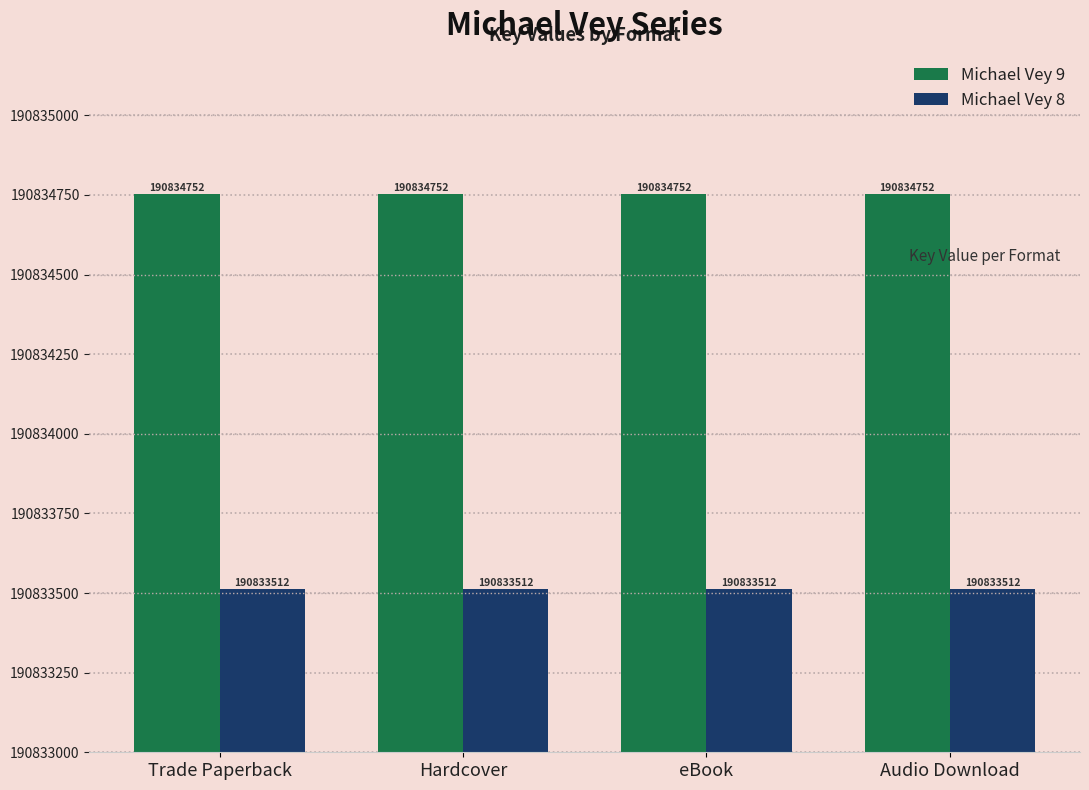

What is the spread (max minus min) of values at Trade Paperback?

1240